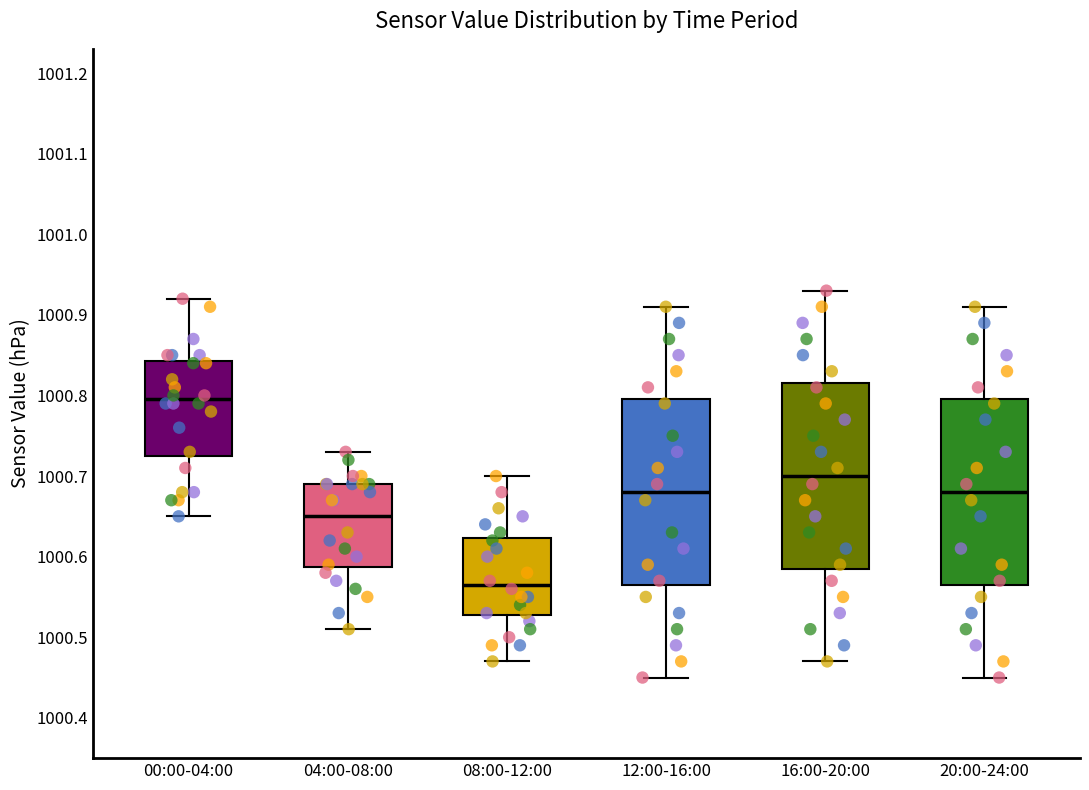

Reading left to right, read every box against the y-axis: the position of its median line, the range the box covers, and the ends of its whiskers. The values are not printed on the chart, so give them approximately, as read against the axis.

00:00-04:00: median 1000.80, box 1000.73 to 1000.84, whiskers 1000.65 to 1000.92
04:00-08:00: median 1000.65, box 1000.59 to 1000.69, whiskers 1000.51 to 1000.73
08:00-12:00: median 1000.57, box 1000.53 to 1000.62, whiskers 1000.47 to 1000.70
12:00-16:00: median 1000.68, box 1000.57 to 1000.80, whiskers 1000.45 to 1000.91
16:00-20:00: median 1000.70, box 1000.59 to 1000.82, whiskers 1000.47 to 1000.93
20:00-24:00: median 1000.68, box 1000.57 to 1000.80, whiskers 1000.45 to 1000.91